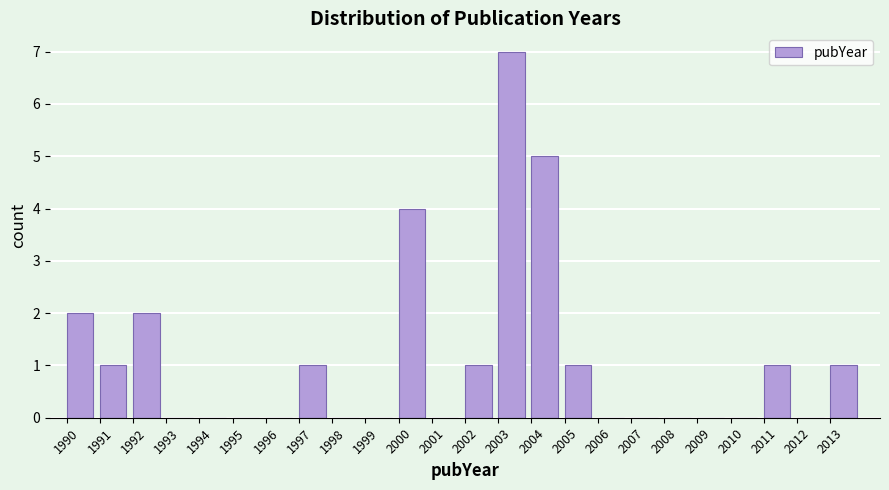

Reading left to right, transcribe this chart: for each bar, give the range it covers on the x-axis and its height. The values are not printed on the chart, so give them approximately, as read against the axis.

1990 to 1991: 2
1991 to 1992: 1
1992 to 1993: 2
1993 to 1994: 0
1994 to 1995: 0
1995 to 1996: 0
1996 to 1997: 0
1997 to 1998: 1
1998 to 1999: 0
1999 to 2000: 0
2000 to 2001: 4
2001 to 2002: 0
2002 to 2003: 1
2003 to 2004: 7
2004 to 2005: 5
2005 to 2006: 1
2006 to 2007: 0
2007 to 2008: 0
2008 to 2009: 0
2009 to 2010: 0
2010 to 2011: 0
2011 to 2012: 1
2012 to 2013: 0
2013 to 2014: 1